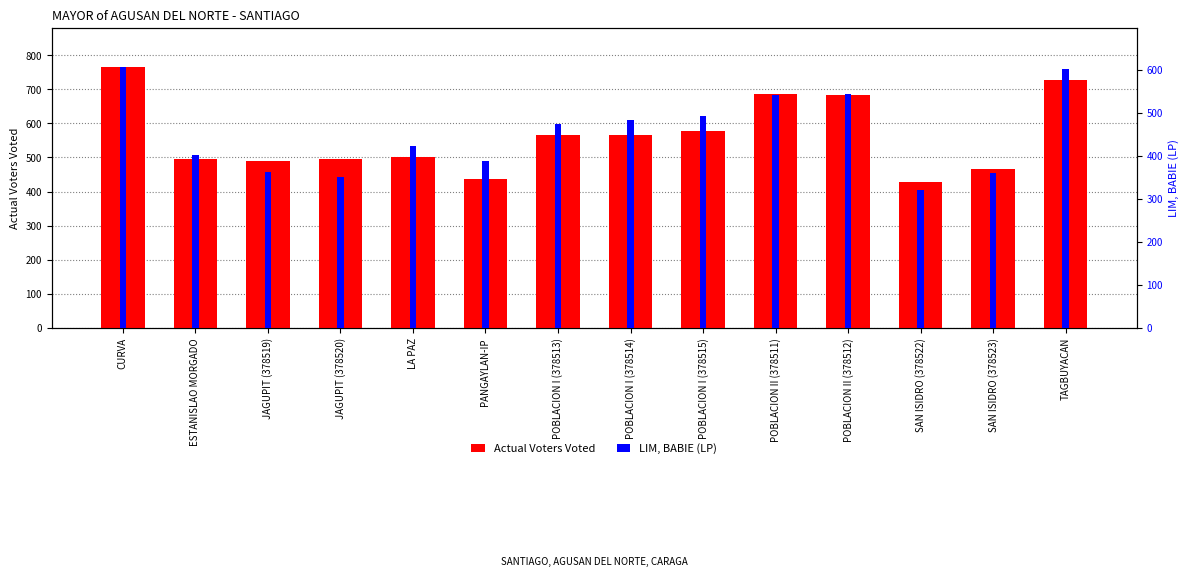

Is it true that Actual Voters Voted equals 765 at CURVA?

True